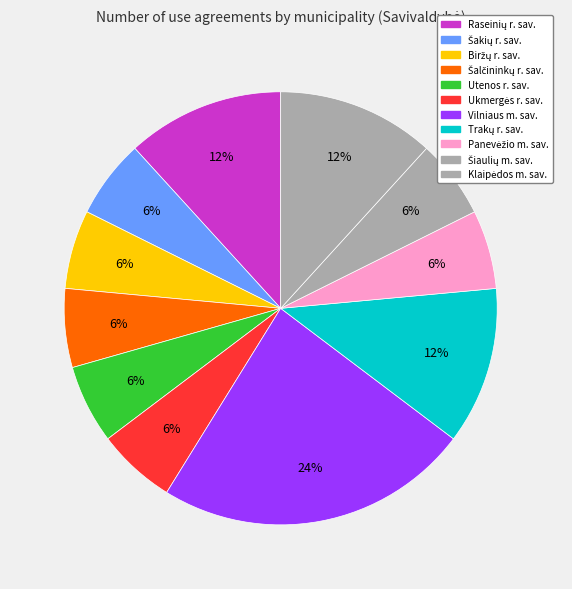

Count the number of slices in the pie.

11